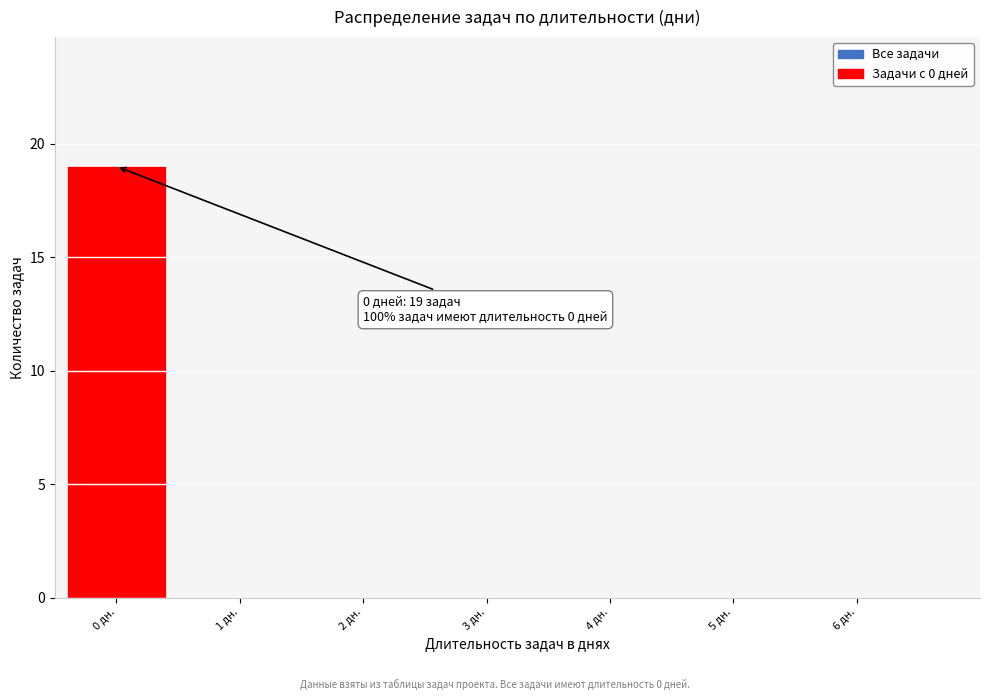

Reading right to left, what are all the values shown in this chart?

6 дн.=0	5 дн.=0	4 дн.=0	3 дн.=0	2 дн.=0	1 дн.=0	0 дн.=19